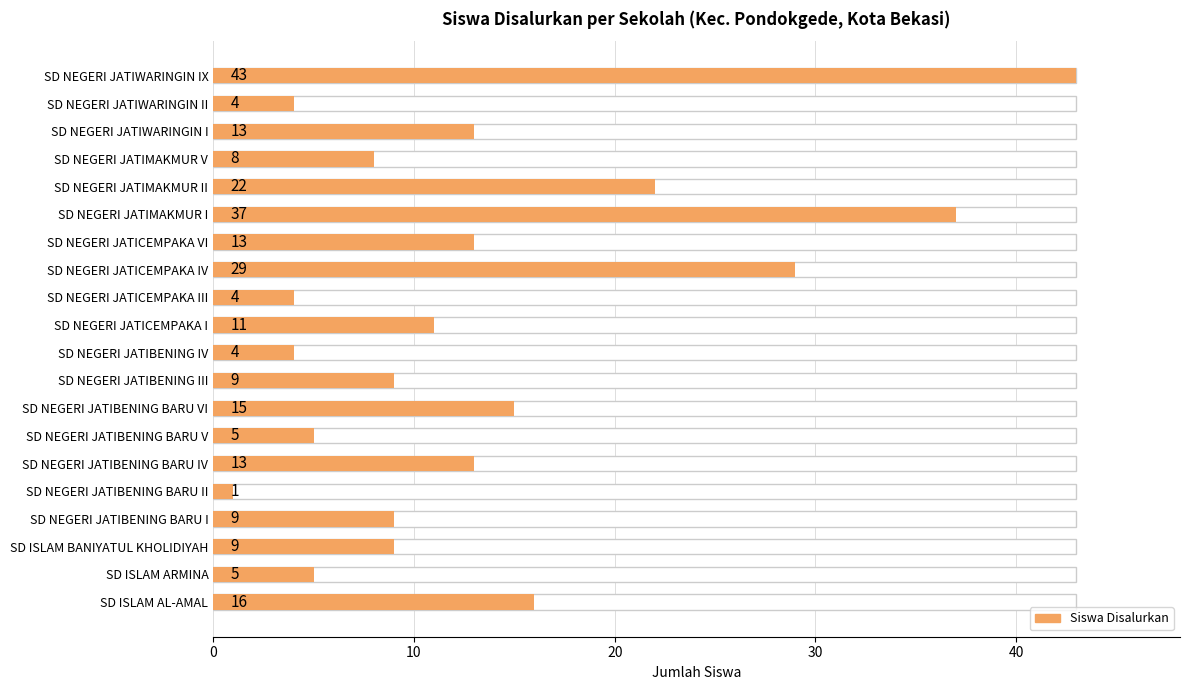

What is the value of the 9th bar from the left?

9